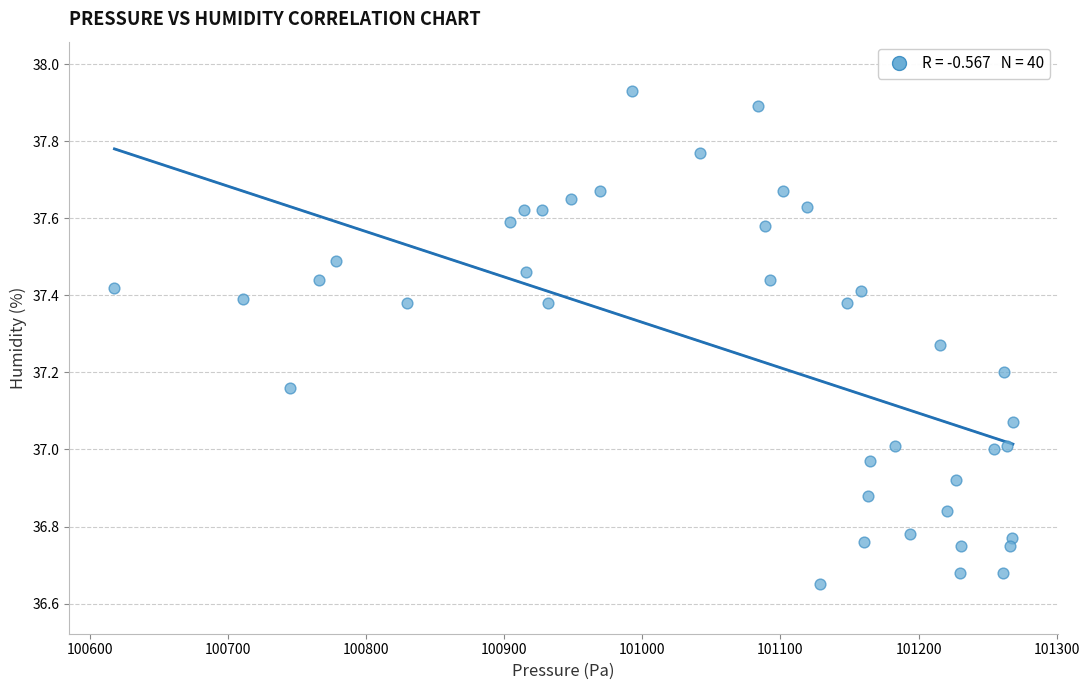

What is the range of Y values (max minus min)?

1.3